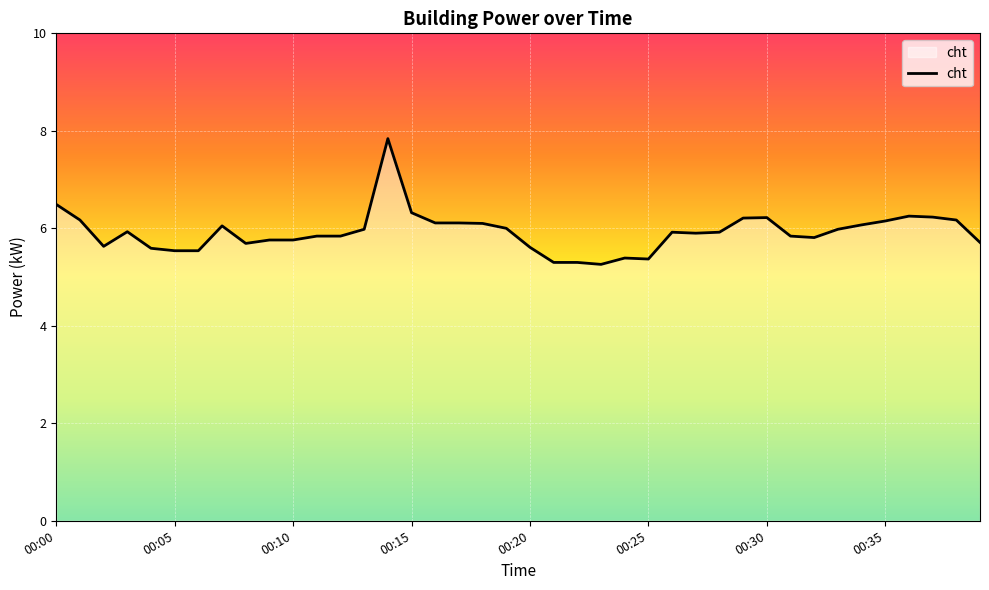

What is the maximum value shown in the chart?

7.8